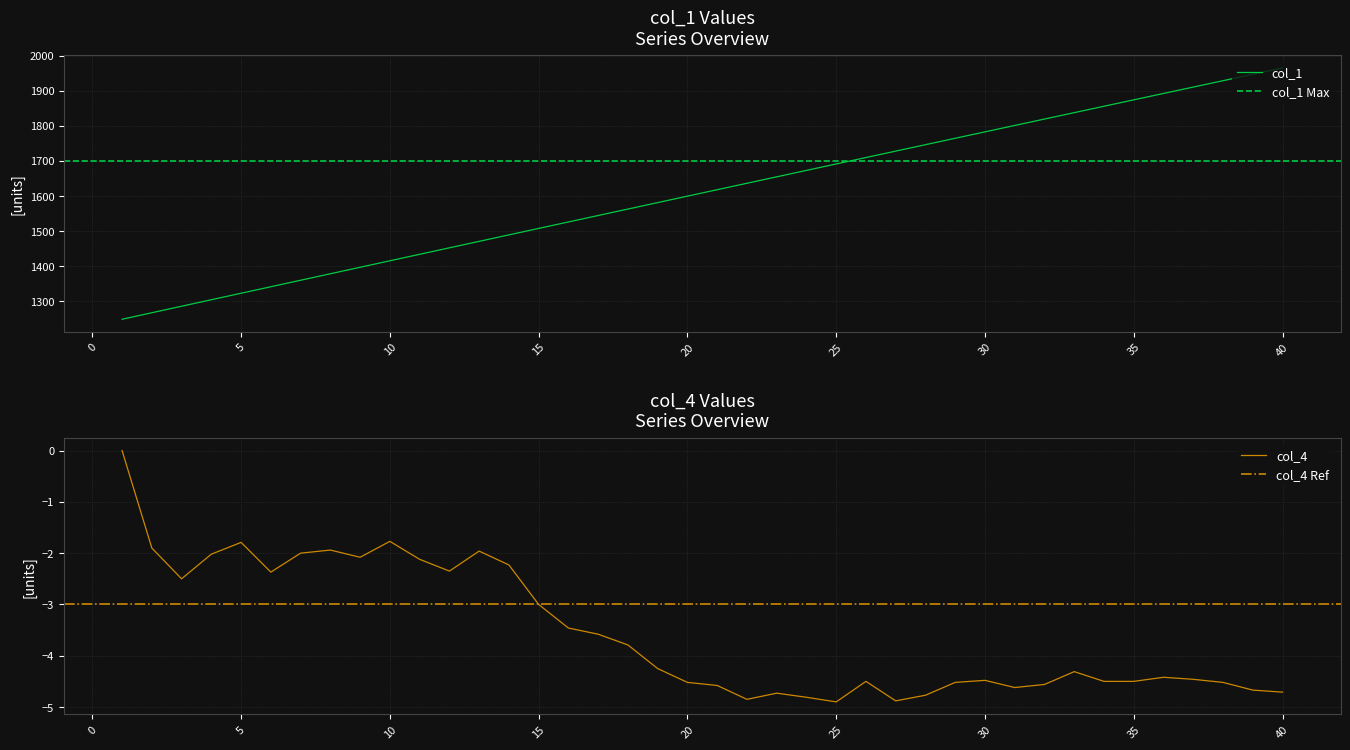

Reading left to right, what are all the values shown in this chart?

col_1: 1248.9	1267.4	1286.0	1304.5	1323.0	1341.5	1360.0	1378.5	1397.0	1415.5	1434.0	1452.4	1470.8	1489.3	1507.7	1526.1	1544.5	1562.9	1581.3	1599.7	1618.0	1636.4	1654.7	1673.1	1691.4	1709.7	1728.0	1746.3	1764.6	1782.8	1801.1	1819.4	1837.6	1855.8	1874.1	1892.3	1910.5	1928.7	1946.9	1965.1
col_4: 0.0	-1.9	-2.5	-2.0	-1.8	-2.4	-2.0	-1.9	-2.1	-1.8	-2.1	-2.4	-2.0	-2.2	-3.0	-3.5	-3.6	-3.8	-4.2	-4.5	-4.6	-4.8	-4.7	-4.8	-4.9	-4.5	-4.9	-4.8	-4.5	-4.5	-4.6	-4.6	-4.3	-4.5	-4.5	-4.4	-4.5	-4.5	-4.7	-4.7